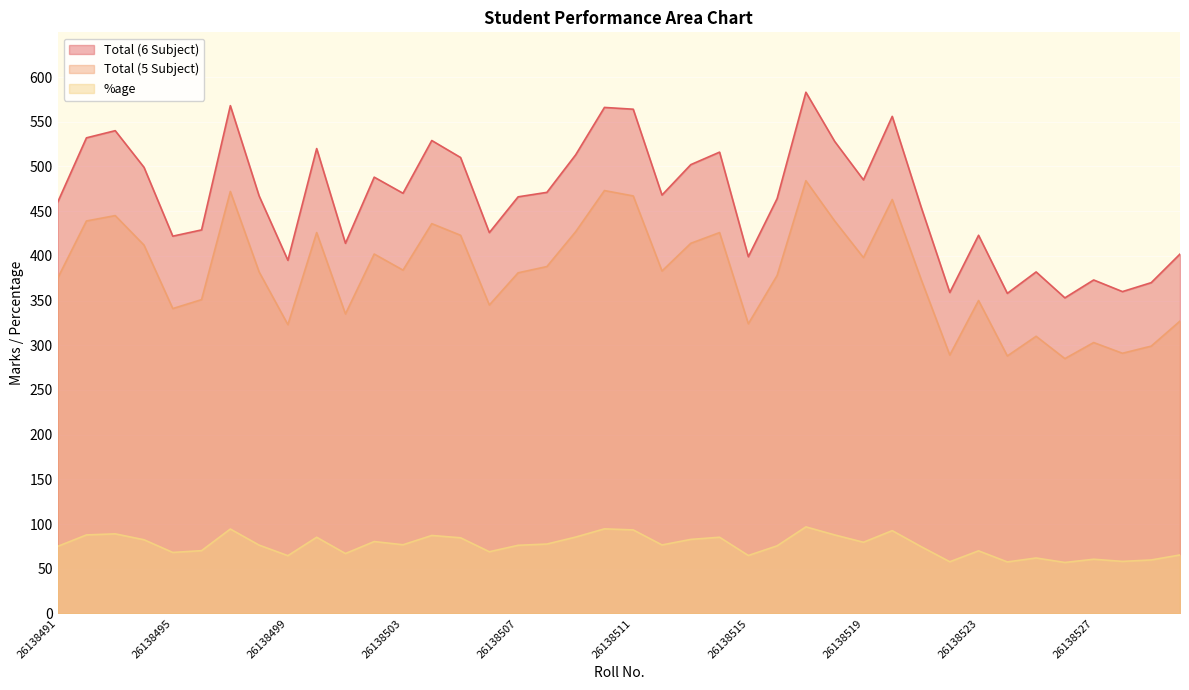

Which category has the lowest value in the %age series?

26138526